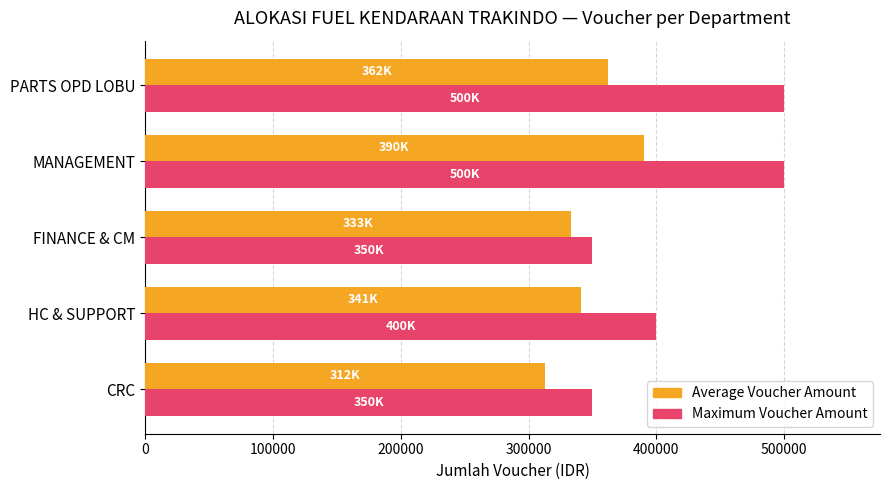

At which category is the sum across all series the highest?

MANAGEMENT